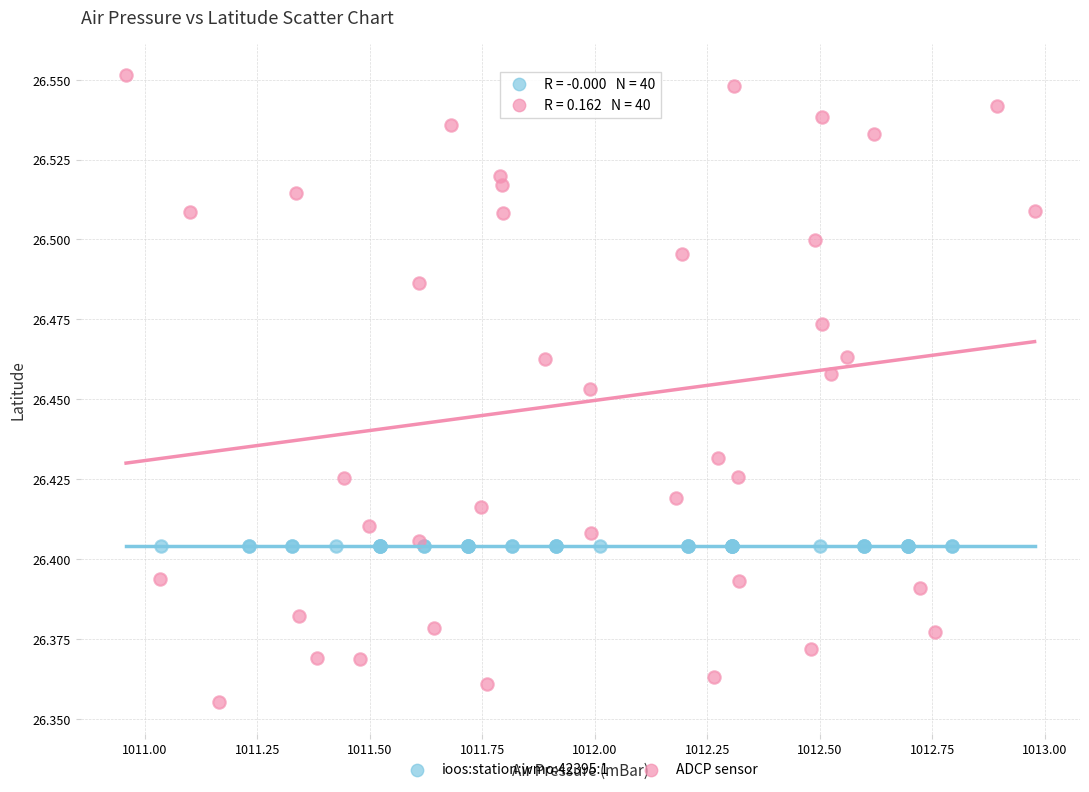

Which series reaches the maximum Y coordinate?

ADCP sensor